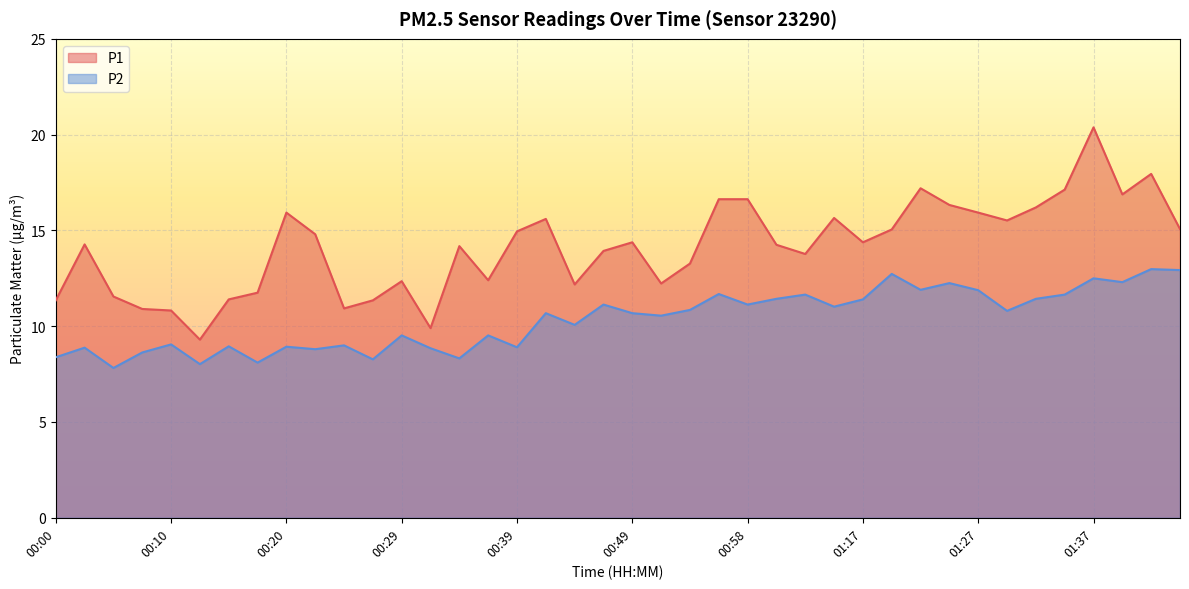

What are all the series names shown in the legend?

P1, P2